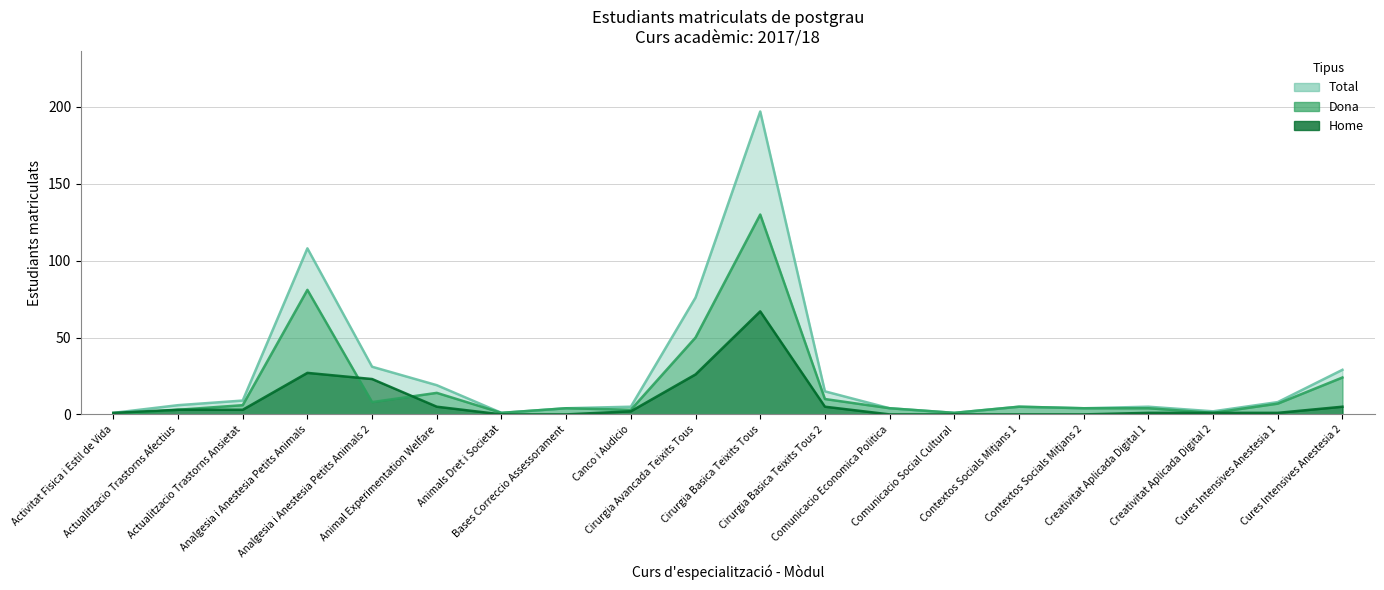

What is the sum of all Home values?

170